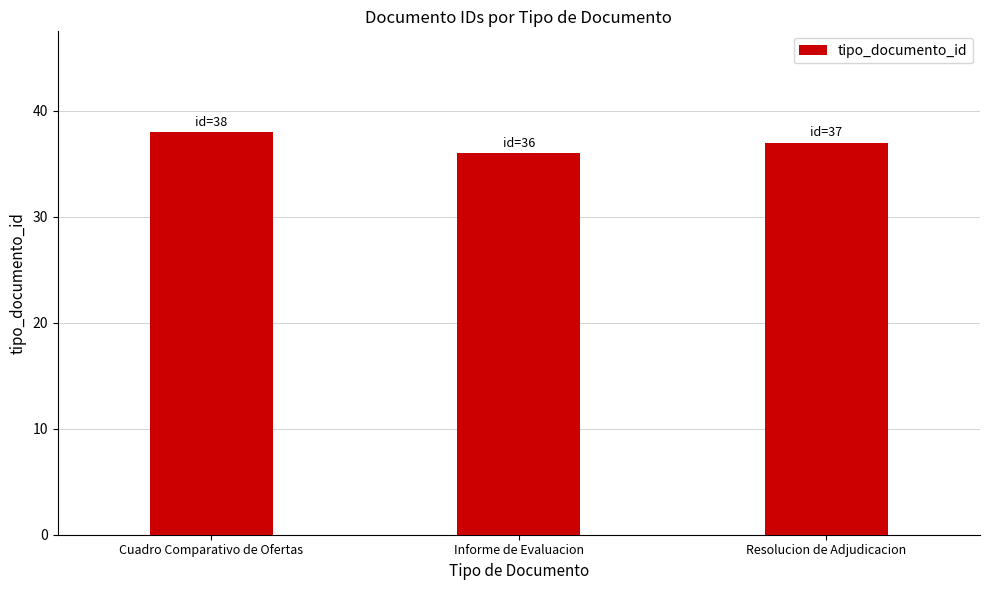

At which label is the value closest to 37?

Resolucion de Adjudicacion